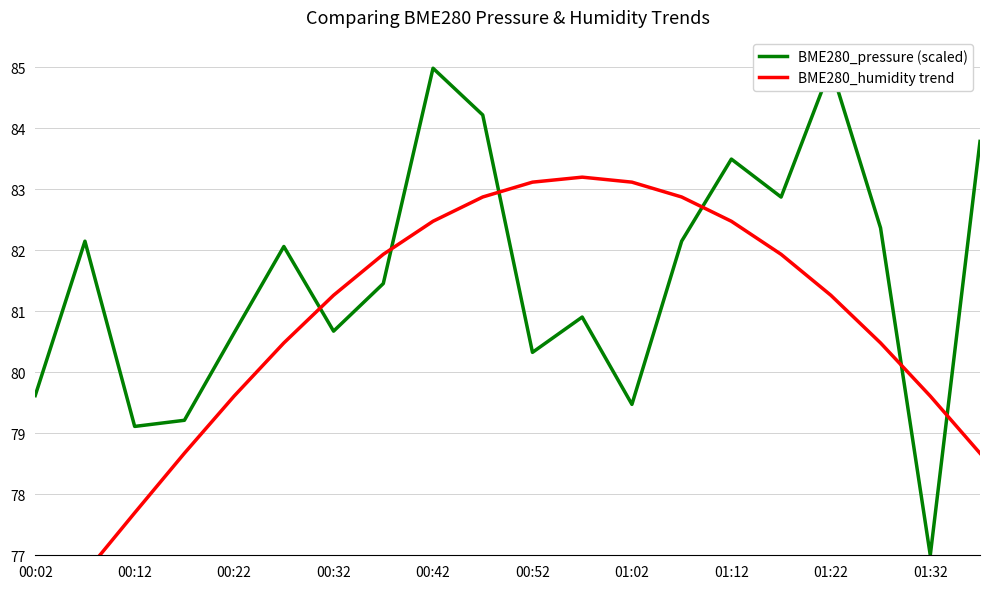

What is the average value of the BME280_pressure (scaled) series?

81.6